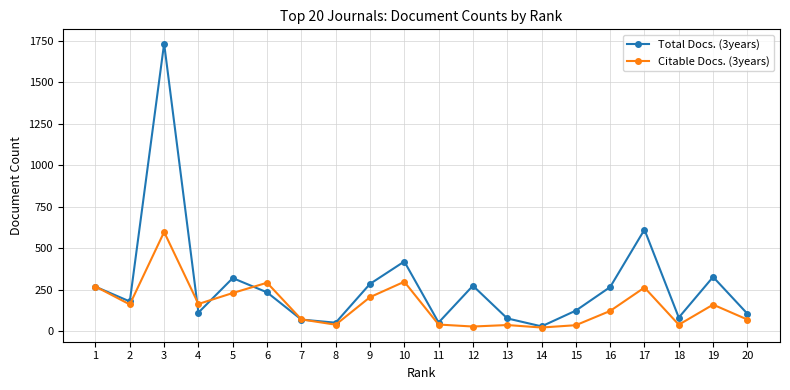

What is the approximate value of Citable Docs. (3years) at 7?

70